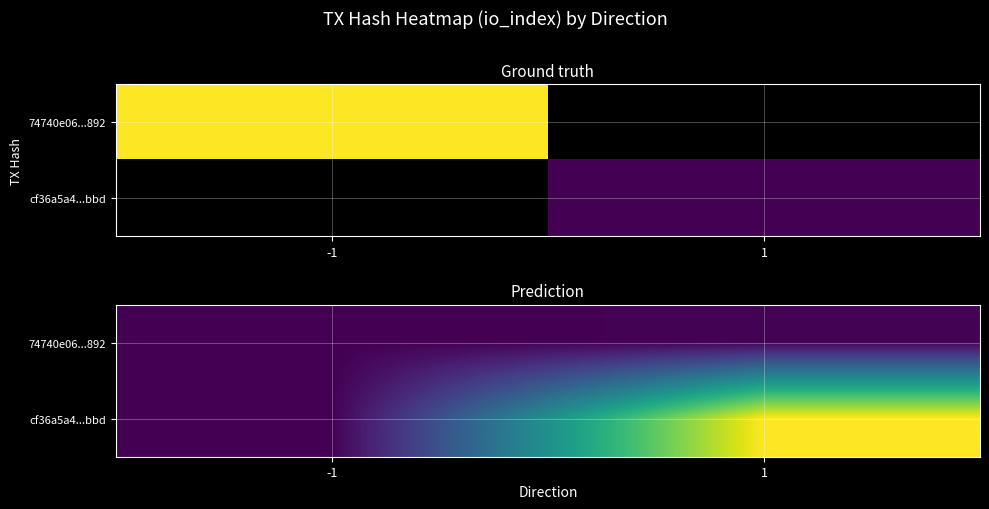

Where is 74740e06...892 nearest to the value 0?

-1